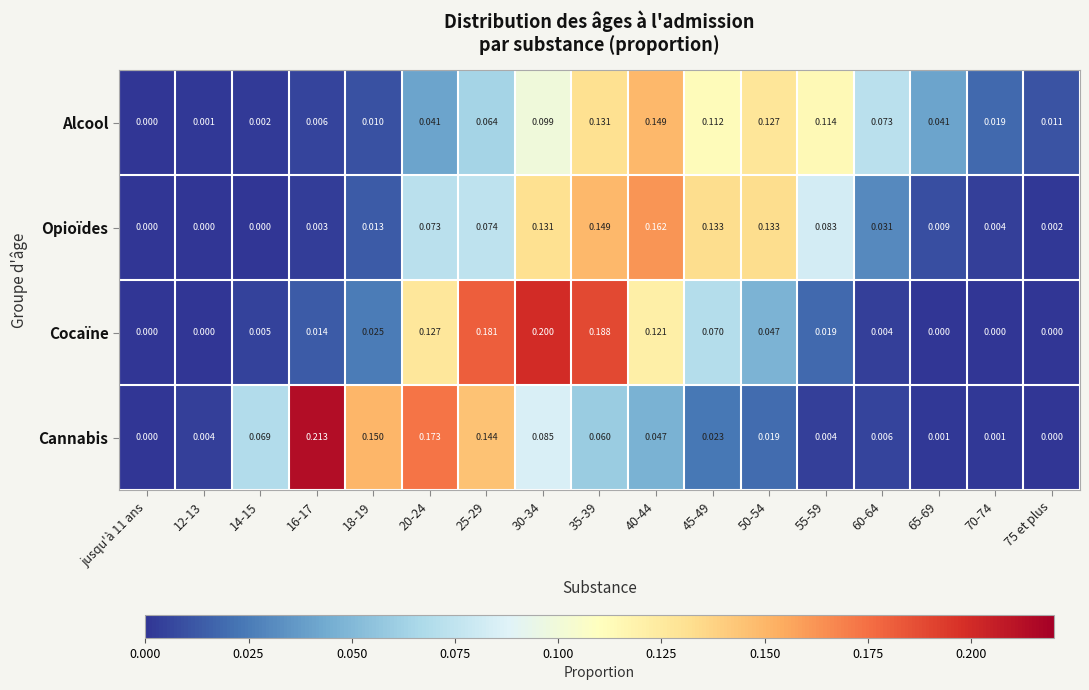

List the series in order of their peak value, lowest first.

Alcool, Opioïdes, Cocaïne, Cannabis